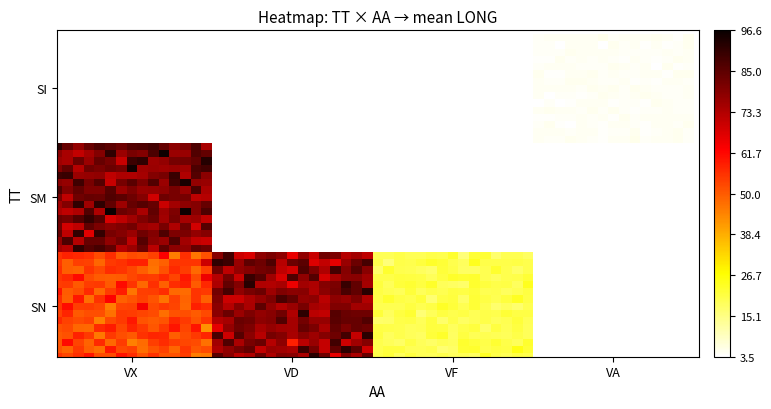

What is the difference between the maximum and minimum values in the SN_VF series?

22.2